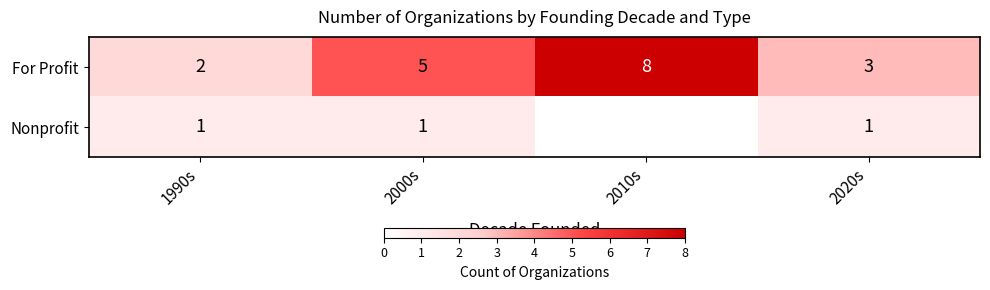

The For Profit series shows 3 at 1990s. True or false?

False